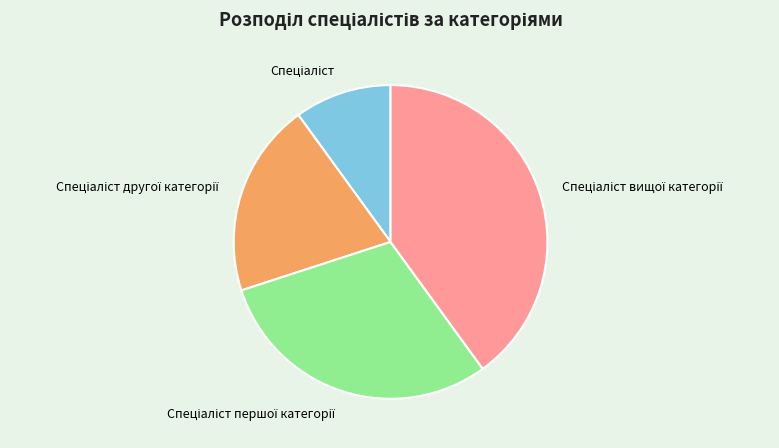

Does any single category account for the majority?

No